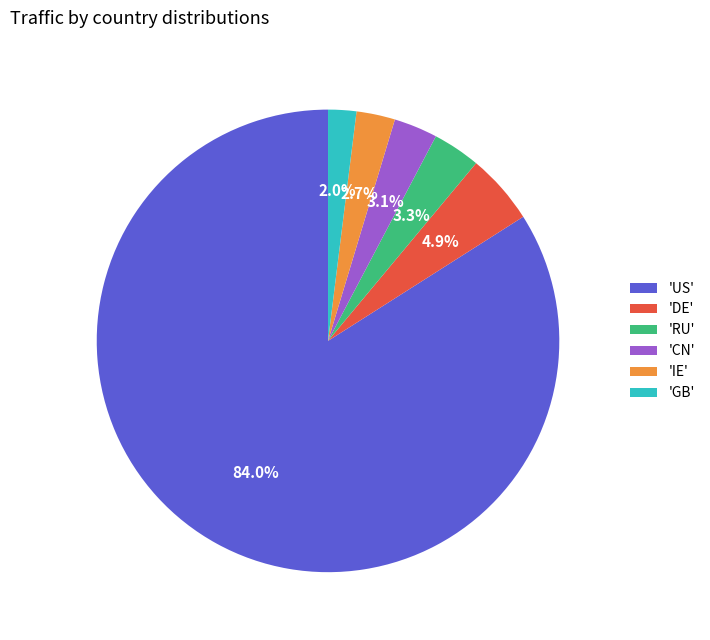

How many segments does this pie chart have?

6